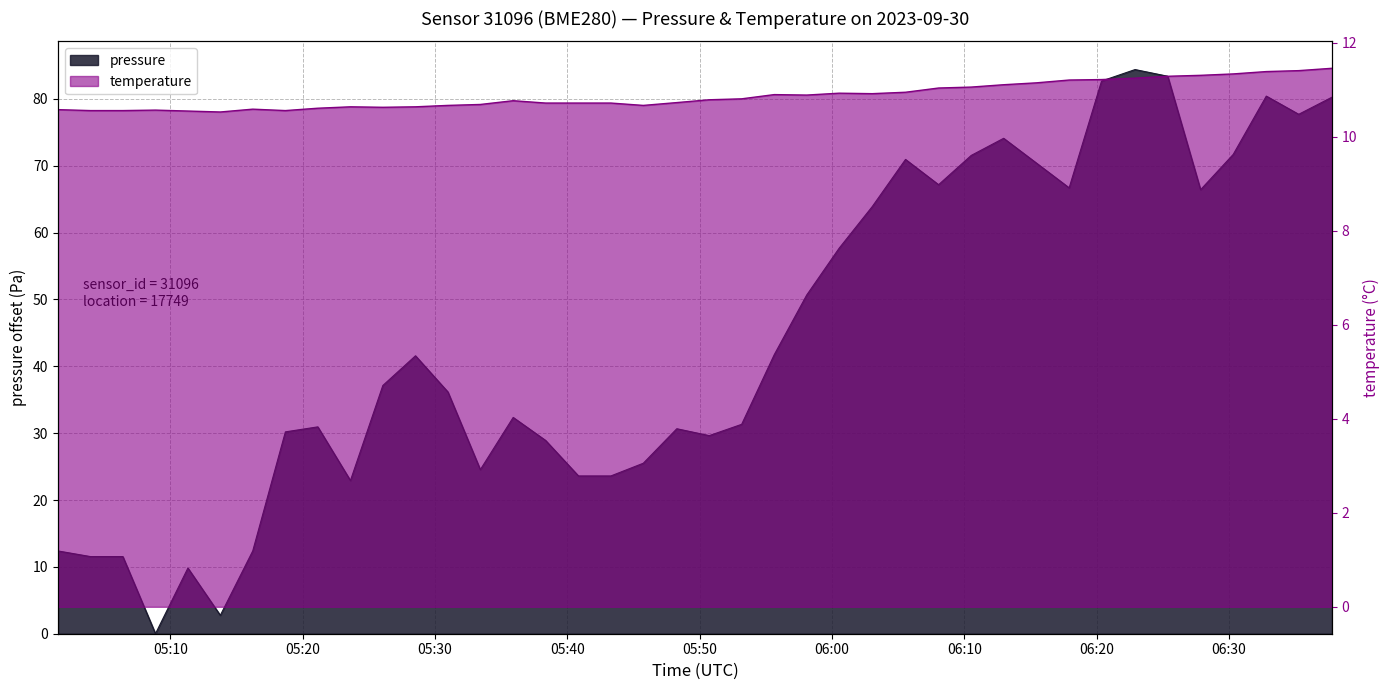

What is the sum of all temperature values?

435.1